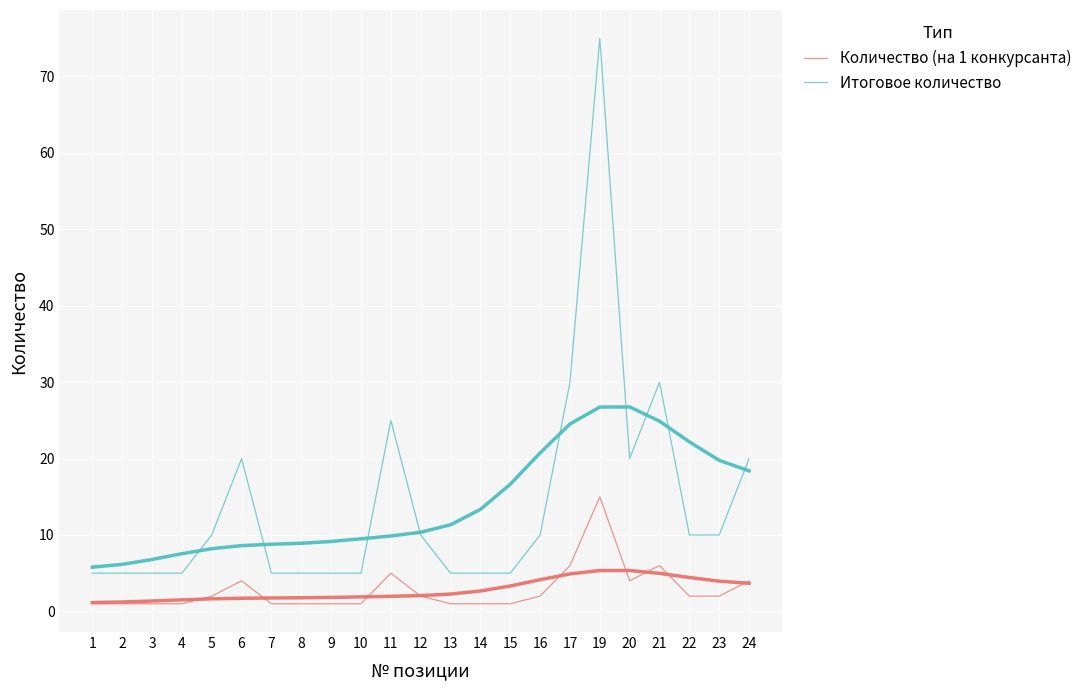

What is the maximum value for Итоговое количество?

75